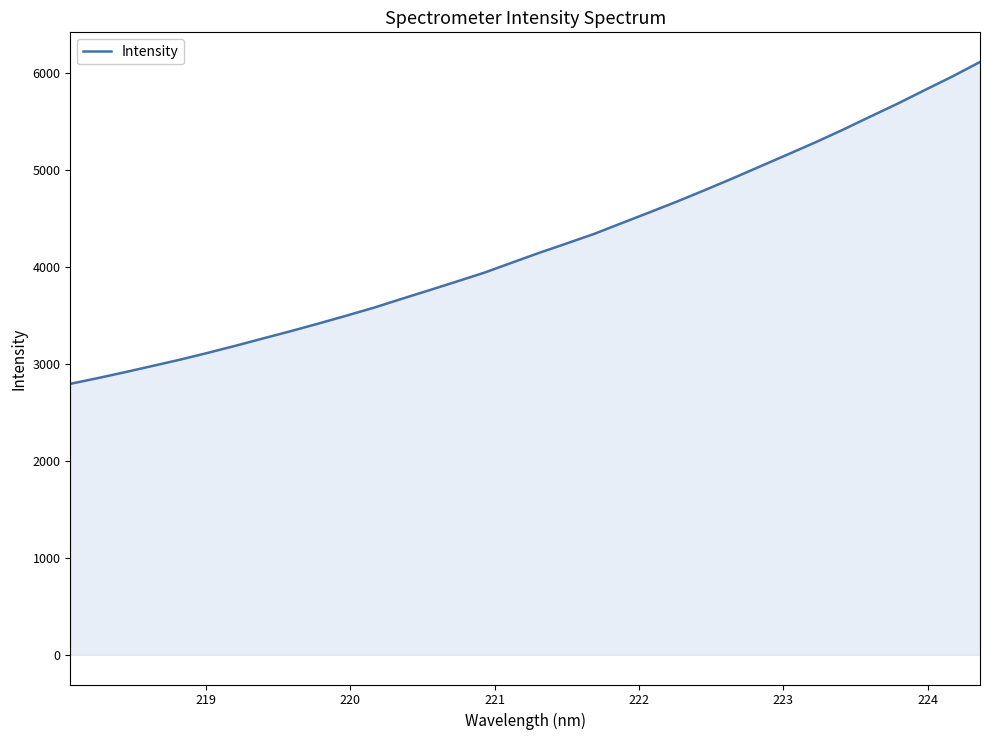

What is the difference between the maximum and minimum values?

3319.2